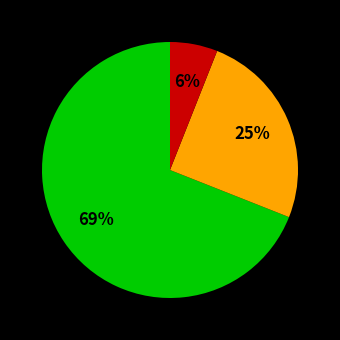

Is there a majority slice in this chart?

Yes